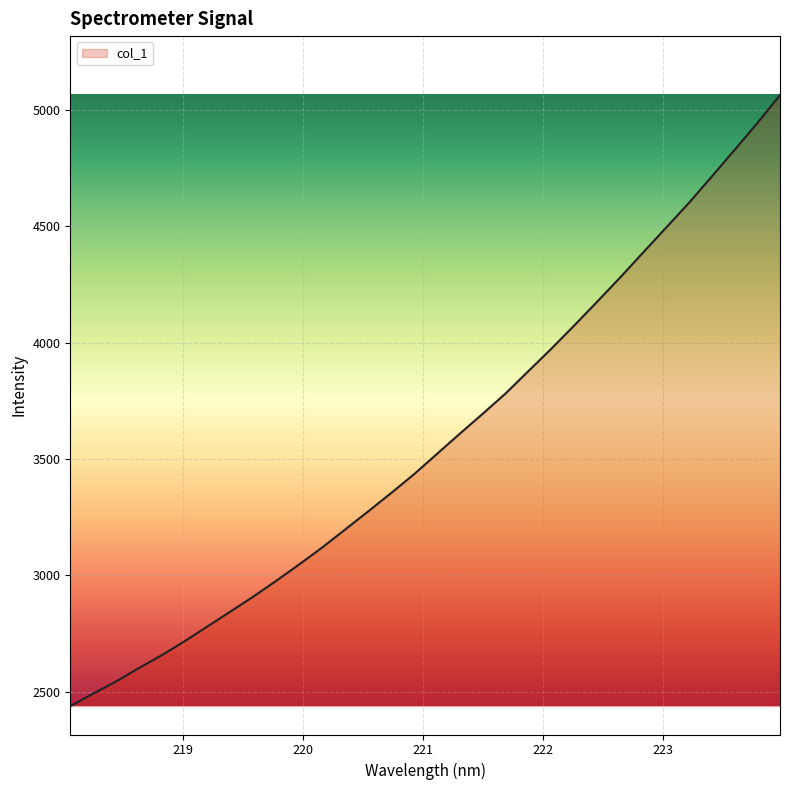

What is the smallest value displayed?

2437.4